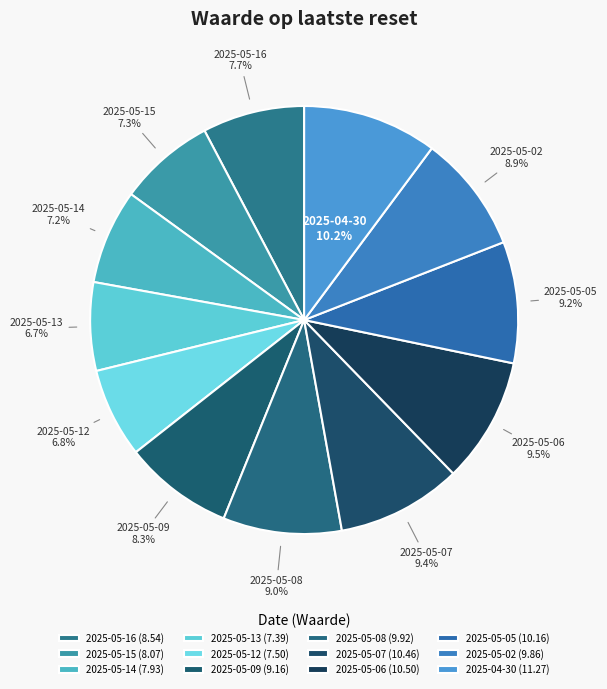

Is there a majority slice in this chart?

No